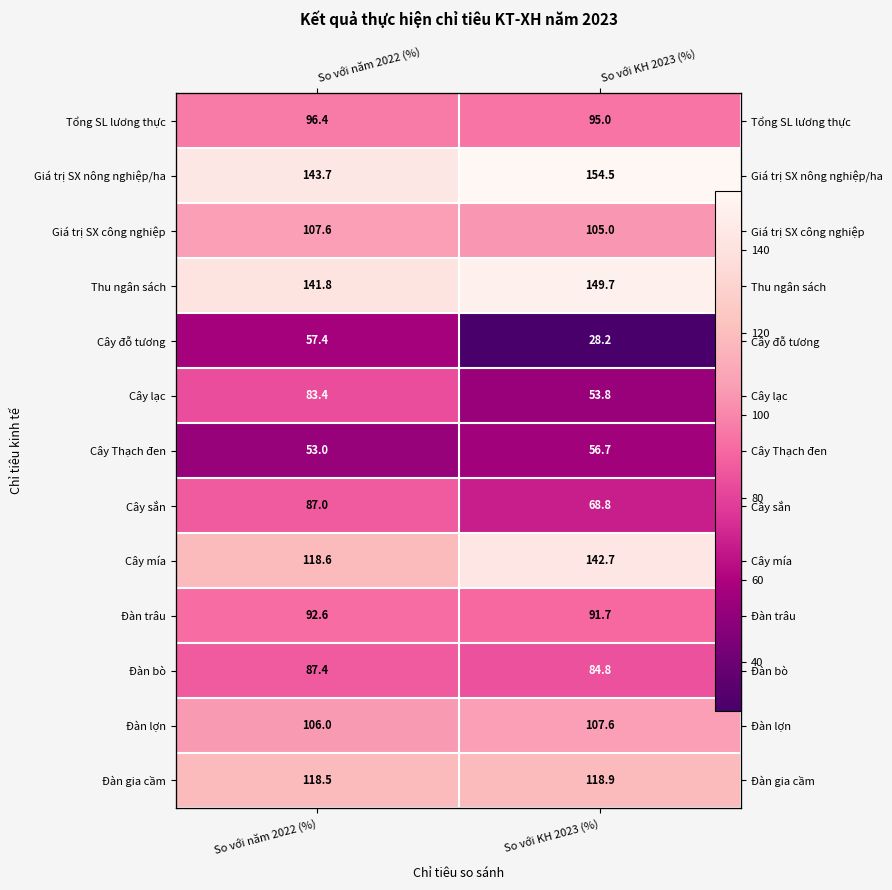

Between So với KH 2023 (%) and So với năm 2022 (%), which is larger?

So với năm 2022 (%)